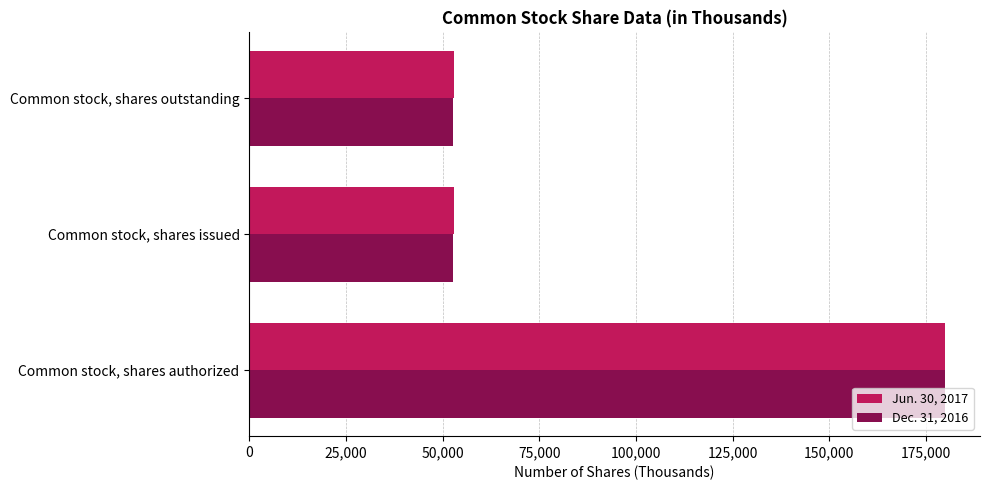

True or false: Dec. 31, 2016 has a value of 11176 at Common stock, shares outstanding.

False